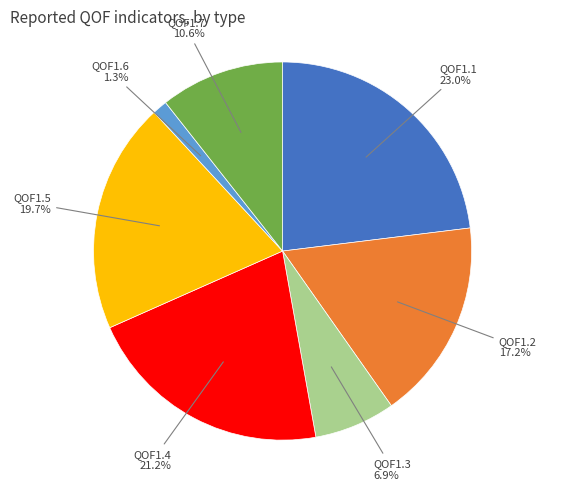

To the nearest percent, what is the average slice percentage?

14%